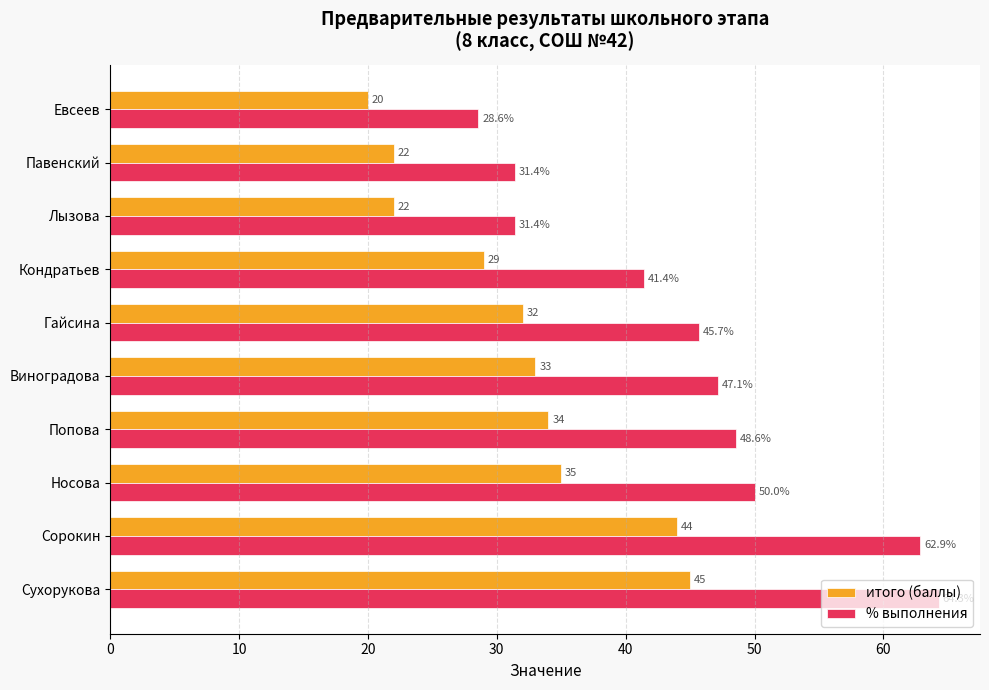

Where is % выполнения nearest to the value 46?

Гайсина